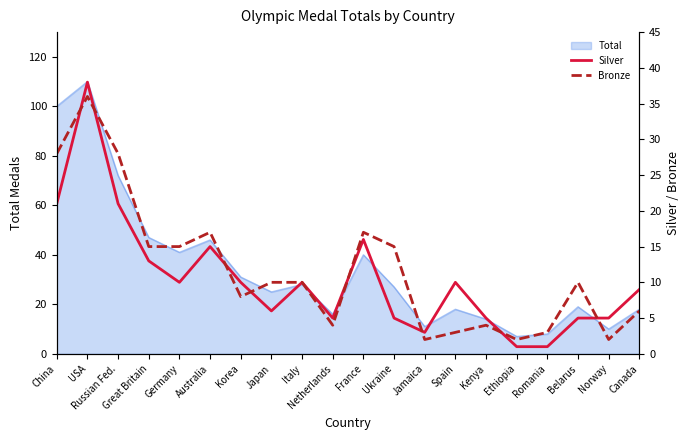

Which series ends up on top after the final intersection of Silver and Bronze?

Silver